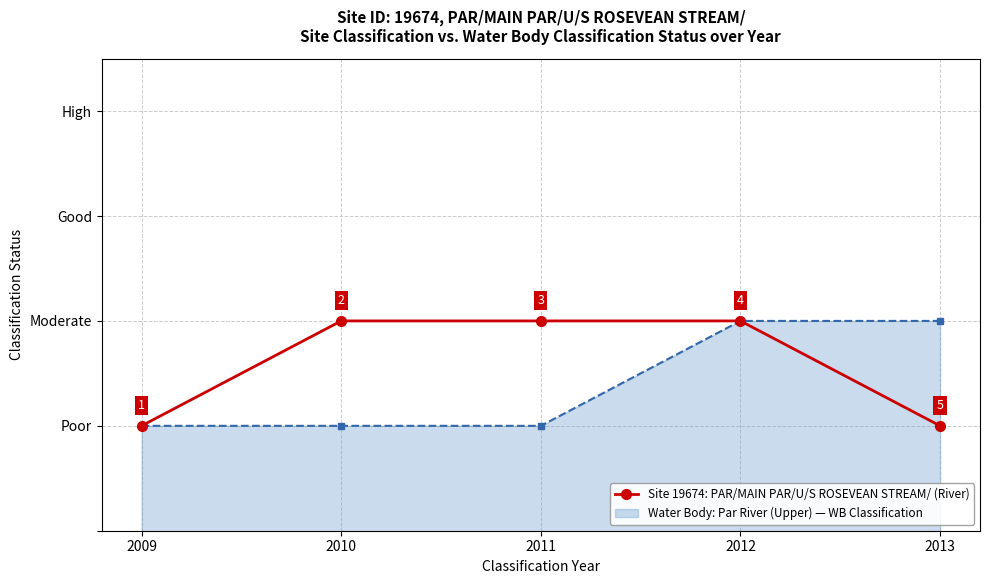

What are all the series names shown in the legend?

Site 19674: PAR/MAIN PAR/U/S ROSEVEAN STREAM/ (River), Water Body: Par River (Upper) — WB Classification